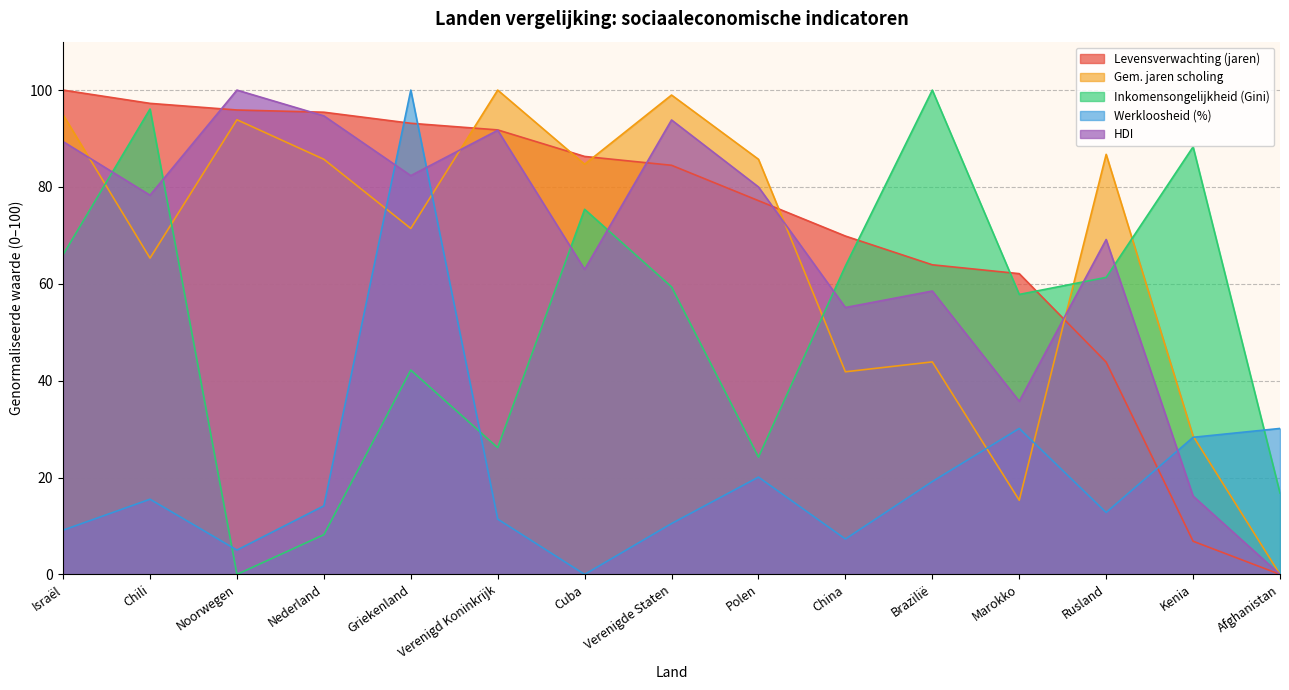

What is the difference between the maximum and minimum values in the Gem. jaren scholing series?

100.0